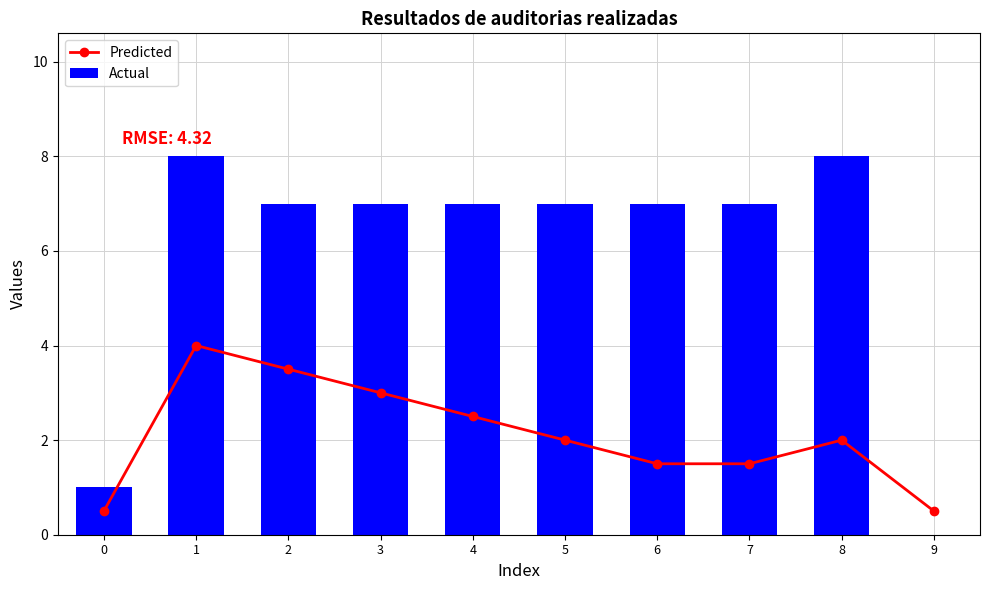

At which label does Predicted reach its peak?

1